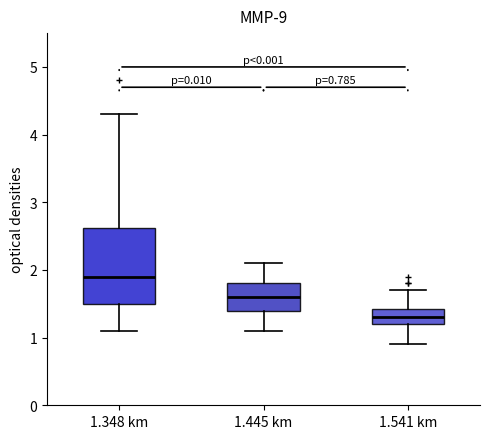

Comparing the boxes themselves (not the whiskers), which one is the tallest?

1.348 km